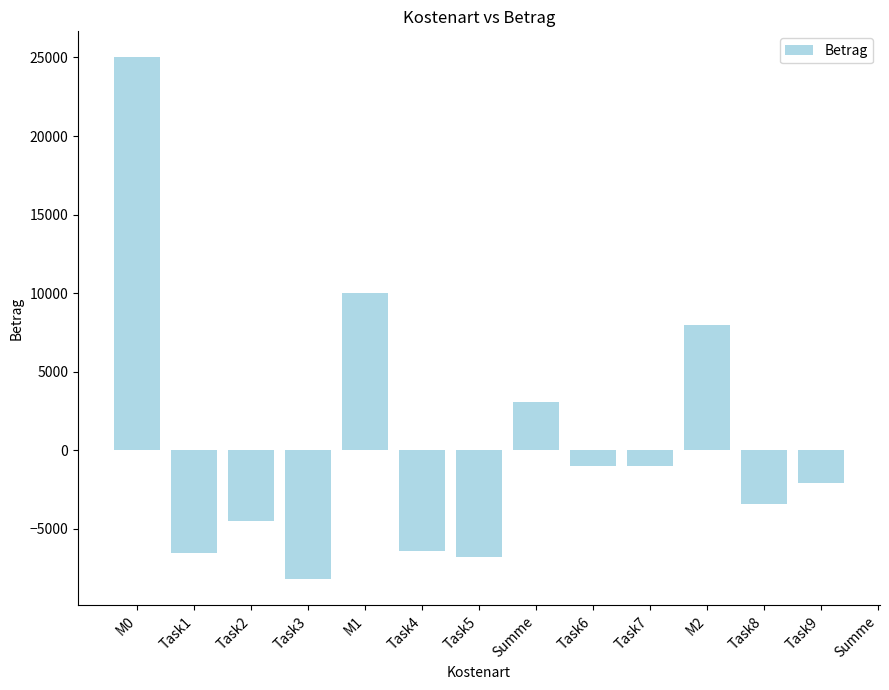

Which category has the highest value across all series?

M0